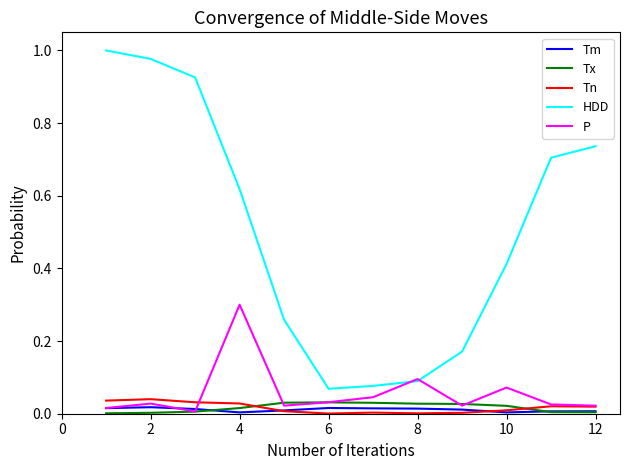

True or false: HDD and Tm cross at least once.

False